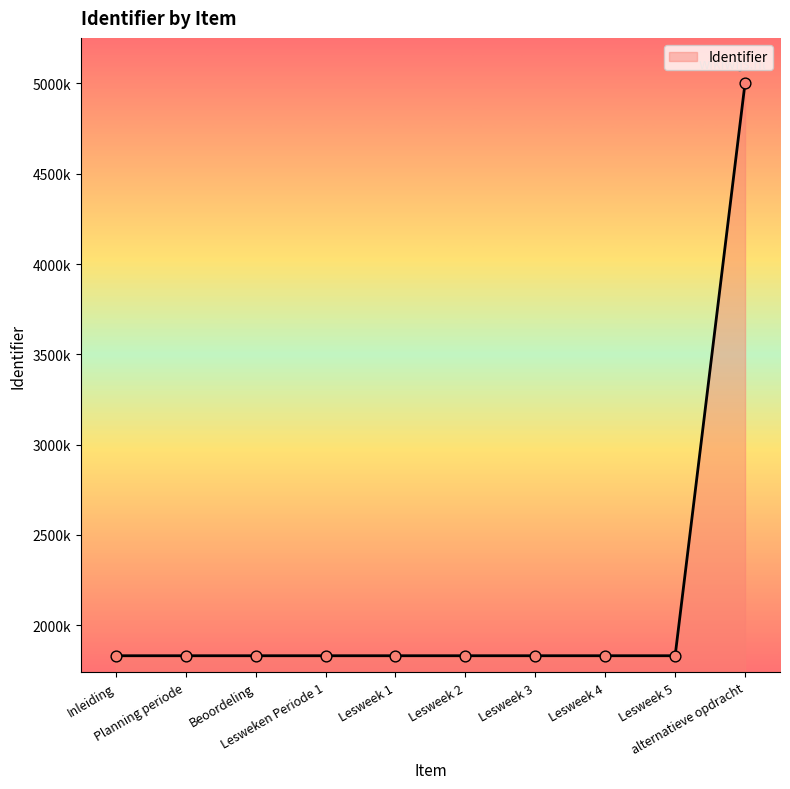

What is the ratio of the value at Beoordeling to the value at Planning periode?

1.0